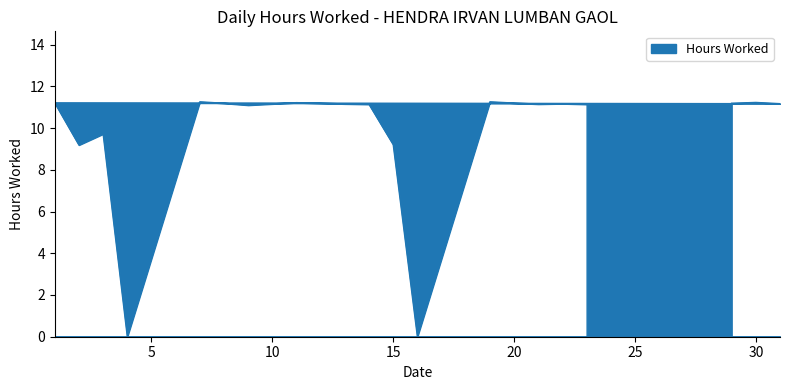

How many points are lower than both their immediate neighbors (excluding endpoints)?

6